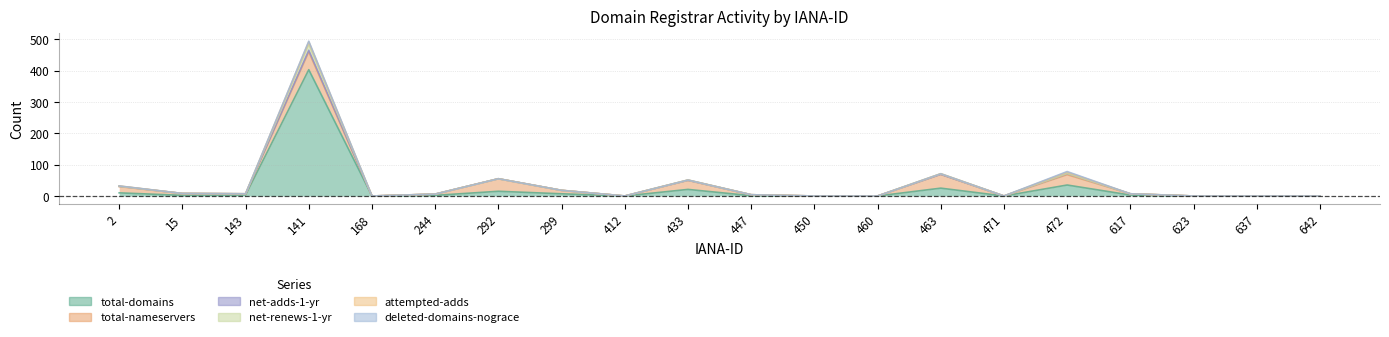

At how many categories does at least one series exceed 367?

1